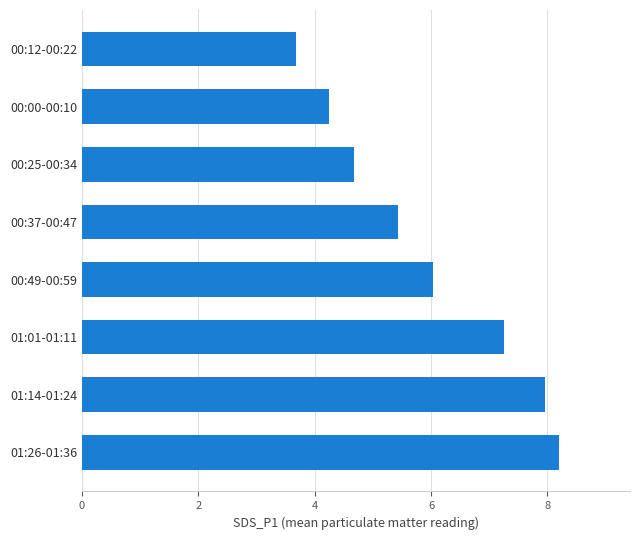

What is the average value?

5.9